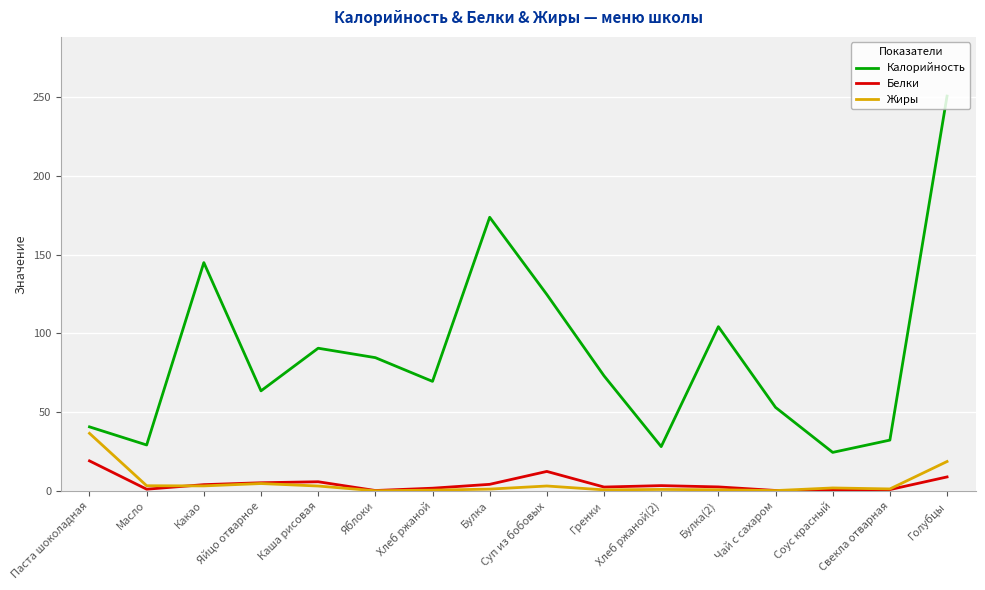

Which series changed the most between Хлеб ржаной(2) and Голубцы?

Калорийность